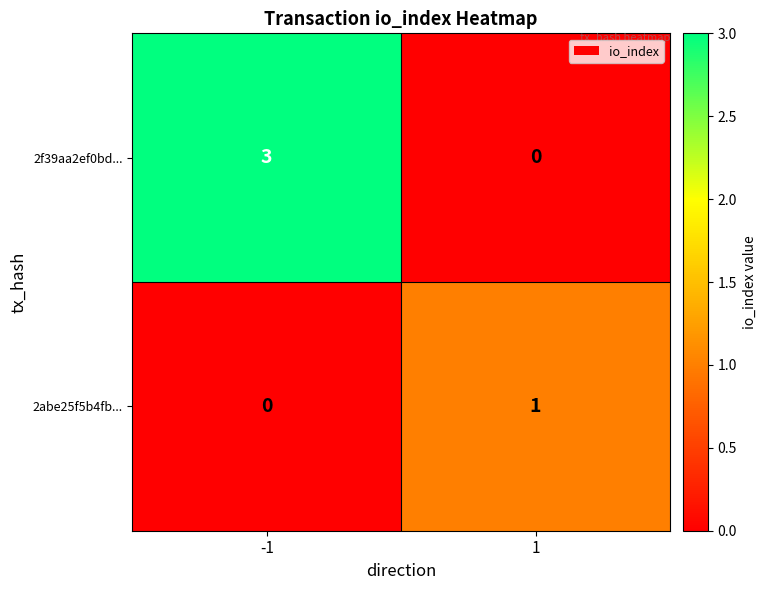

What is the greatest value displayed?

3